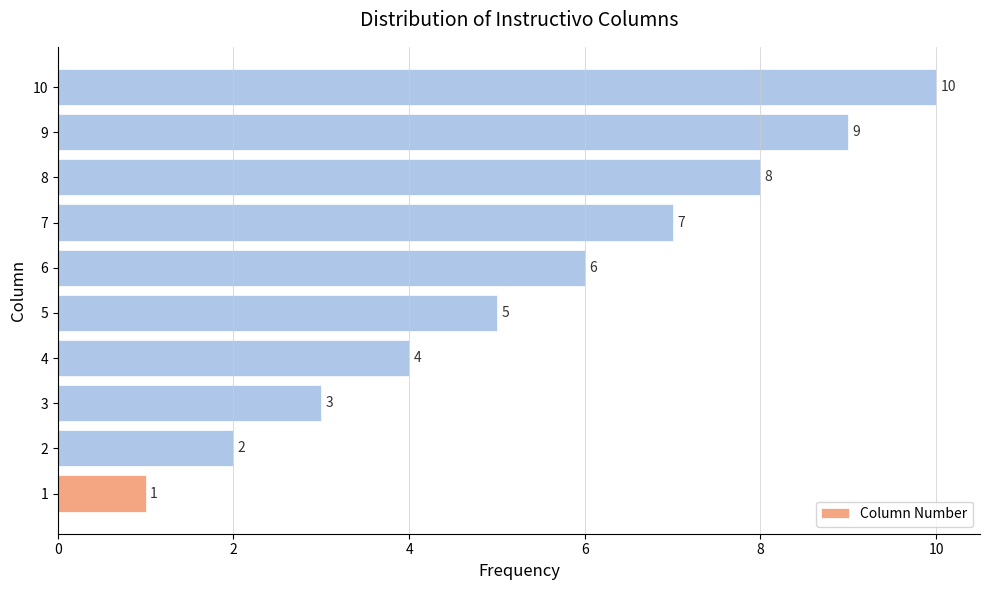

Rank the categories by value from highest to lowest.

10, 9, 8, 7, 6, 5, 4, 3, 2, 1